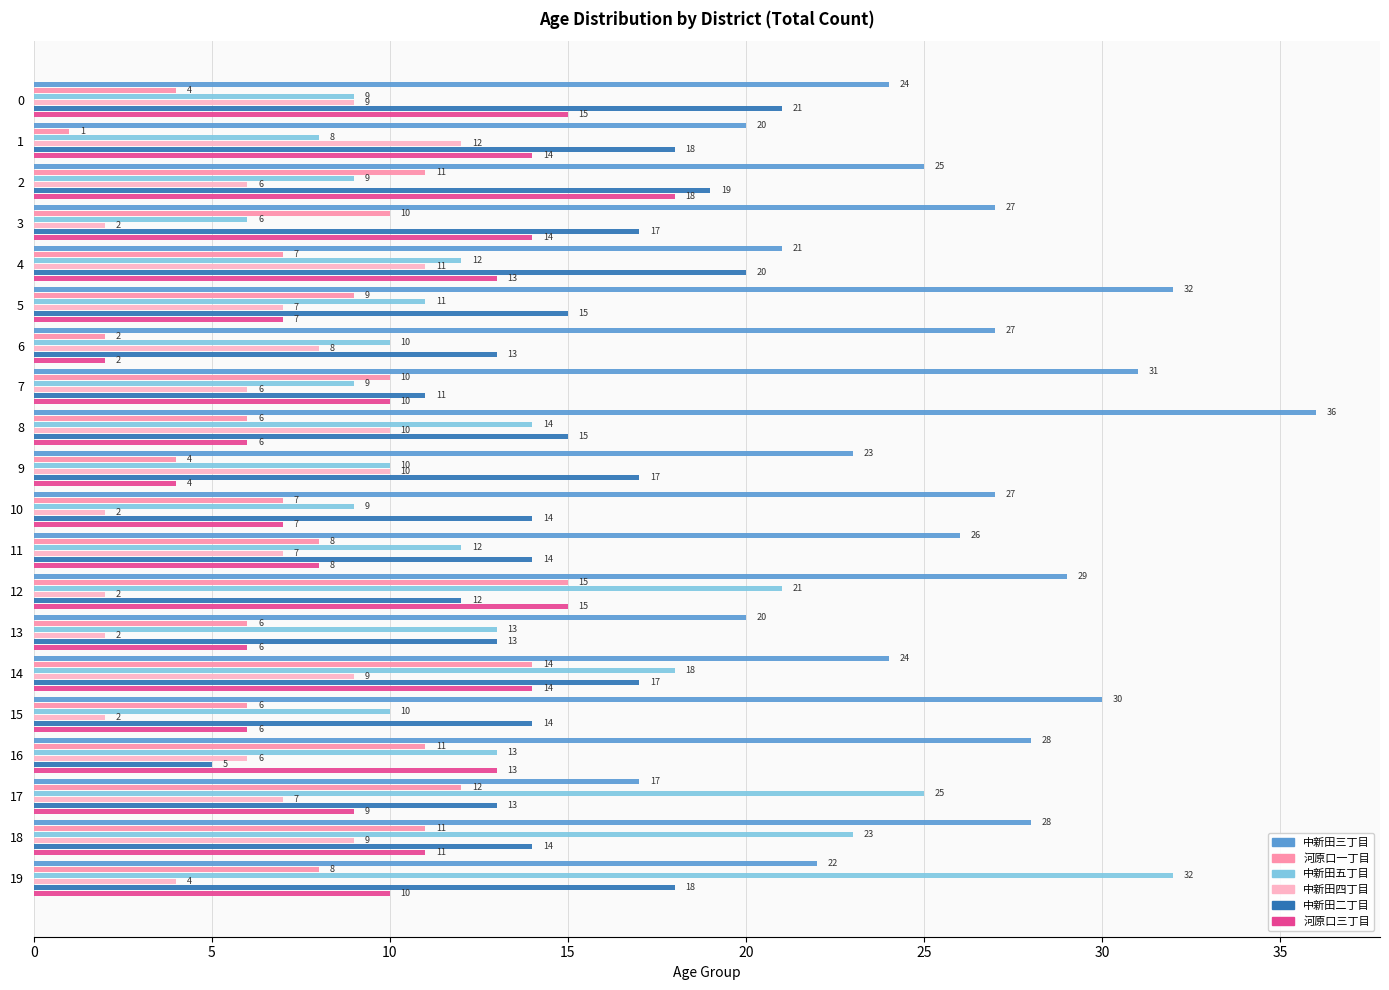

List the series in order of their peak value, highest first.

中新田三丁目, 中新田五丁目, 中新田二丁目, 河原口三丁目, 河原口一丁目, 中新田四丁目